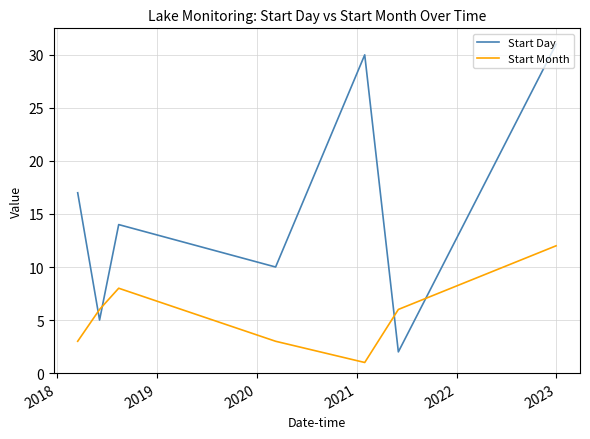

How many times do Start Month and Start Day cross each other?

4